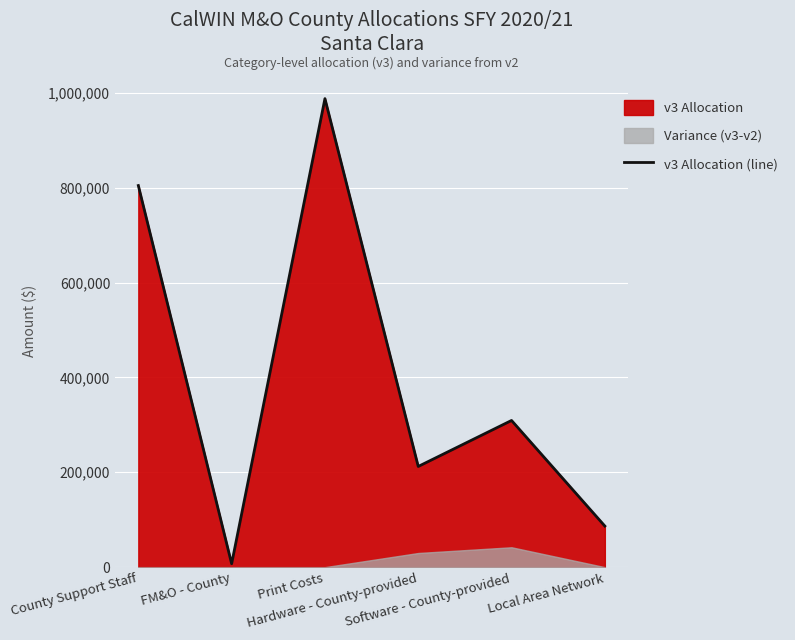

Does the chart display data point markers on the line(s)?

No